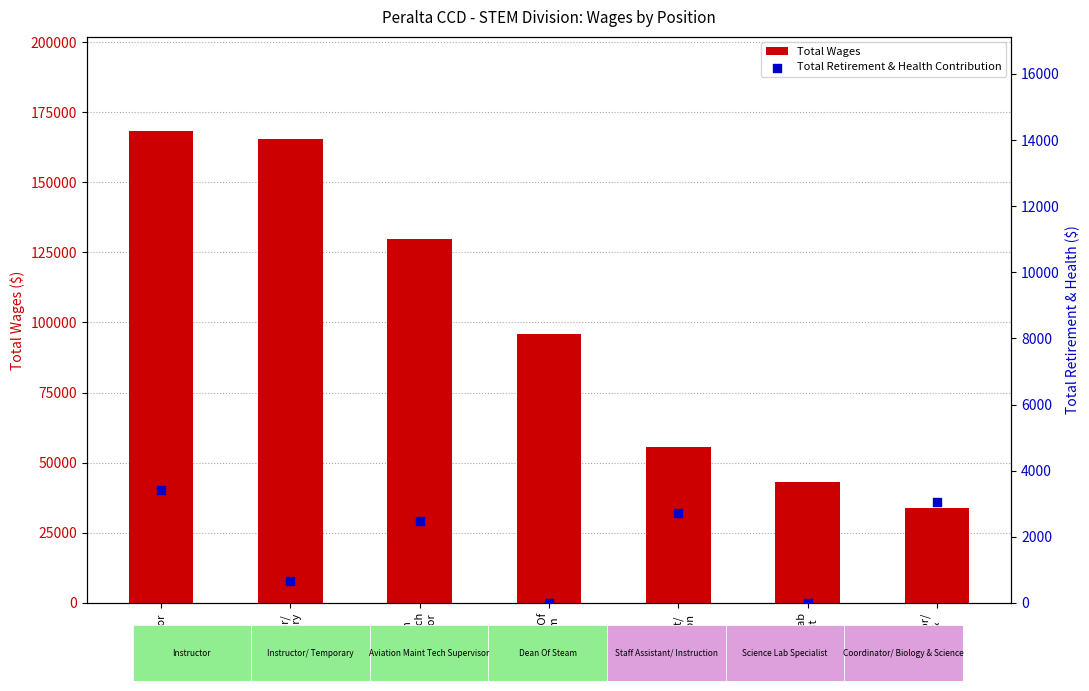

At which category is the sum across all series the highest?

Instructor